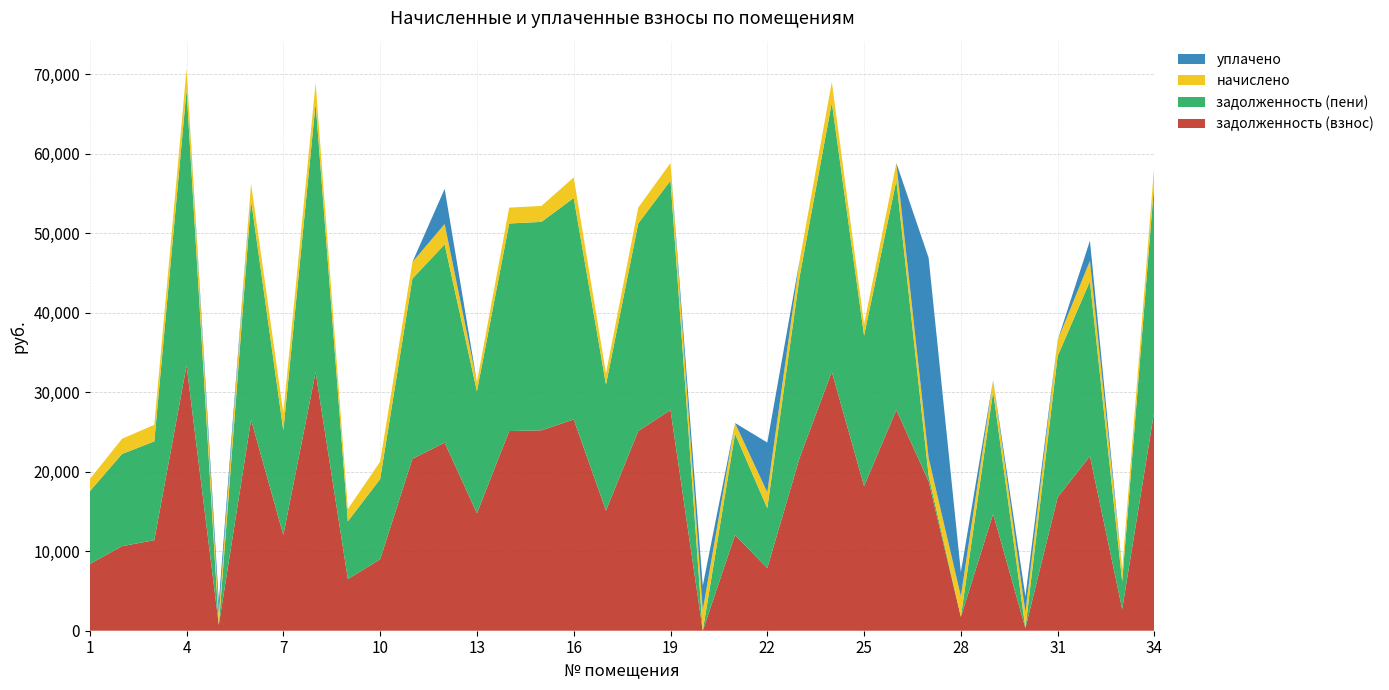

Reading right to left, list all the values displayed in this chart.

задолженность (взнос): 34=27755.5	33=2721.4	32=21961.0	31=16776.4	30=333.1	29=14687.0	28=1741.7	27=18794.7	26=27755.5	25=18193.2	24=32561.3	23=21728.2	22=7882.3	21=12044.3	20=0.0	19=27755.5	18=25107.4	17=15121.0	16=26564.1	15=25205.6	14=25107.4	13=14760.5	12=23654.8	11=21617.3	10=8984.6	9=6492.3	8=32512.2	7=12043.5	6=26529.6	5=724.0	4=33345.8	3=11383.4	2=10633.6	1=8386.9
задолженность (пени): 34=28859.2	33=3481.9	32=21980.0	31=17774.8	30=3.5	29=15406.5	28=5.4	27=735.8	26=28859.2	25=18916.6	24=33856.1	23=22759.8	22=7532.2	21=12722.9	20=0.0	19=28859.2	18=26105.8	17=15834.7	16=27856.9	15=26207.9	14=26105.8	13=15347.5	12=24932.1	11=22658.6	10=10080.5	9=7264.5	8=33805.0	7=13147.2	6=27584.6	5=0.0	4=34671.8	3=12426.7	2=11591.1	1=9147.4
начислено: 34=2207.4	33=1521.0	32=2570.1	31=1996.8	30=1996.8	29=1439.1	28=2597.4	27=2207.4	26=2207.4	25=1446.9	24=2589.6	23=2063.1	22=1996.8	21=1357.2	20=2577.9	19=2207.4	18=1996.8	17=1427.4	16=2585.7	15=2004.6	14=1996.8	13=1173.9	12=2554.5	11=2082.6	10=2191.8	9=1544.4	8=2585.7	7=2207.4	6=2109.9	5=1443.0	4=2652.0	3=2086.5	2=1914.9	1=1521.0
уплачено: 34=0.0	33=0.0	32=2537.0	31=0.0	30=1994.6	29=0.0	28=3035.0	27=25162.6	26=0.0	25=0.0	24=0.0	23=0.0	22=6257.4	21=0.0	20=3074.0	19=0.0	18=0.0	17=0.0	16=0.0	15=0.0	14=0.0	13=0.0	12=4432.6	11=0.0	10=0.0	9=0.0	8=0.0	7=0.0	6=0.0	5=1445.5	4=0.0	3=0.0	2=0.0	1=0.0